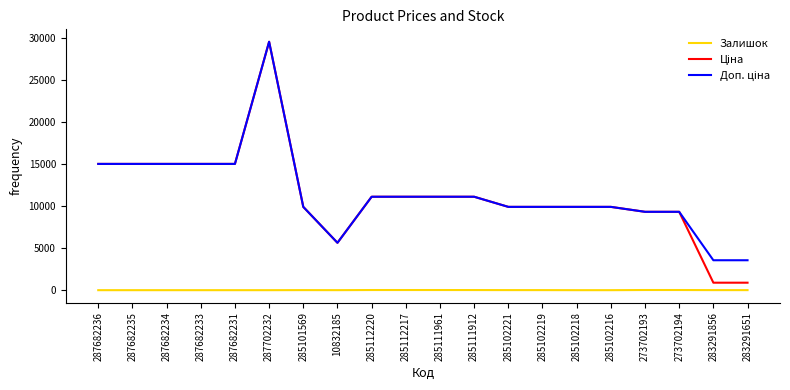

At which category does the chart reach its peak across all series?

287702232